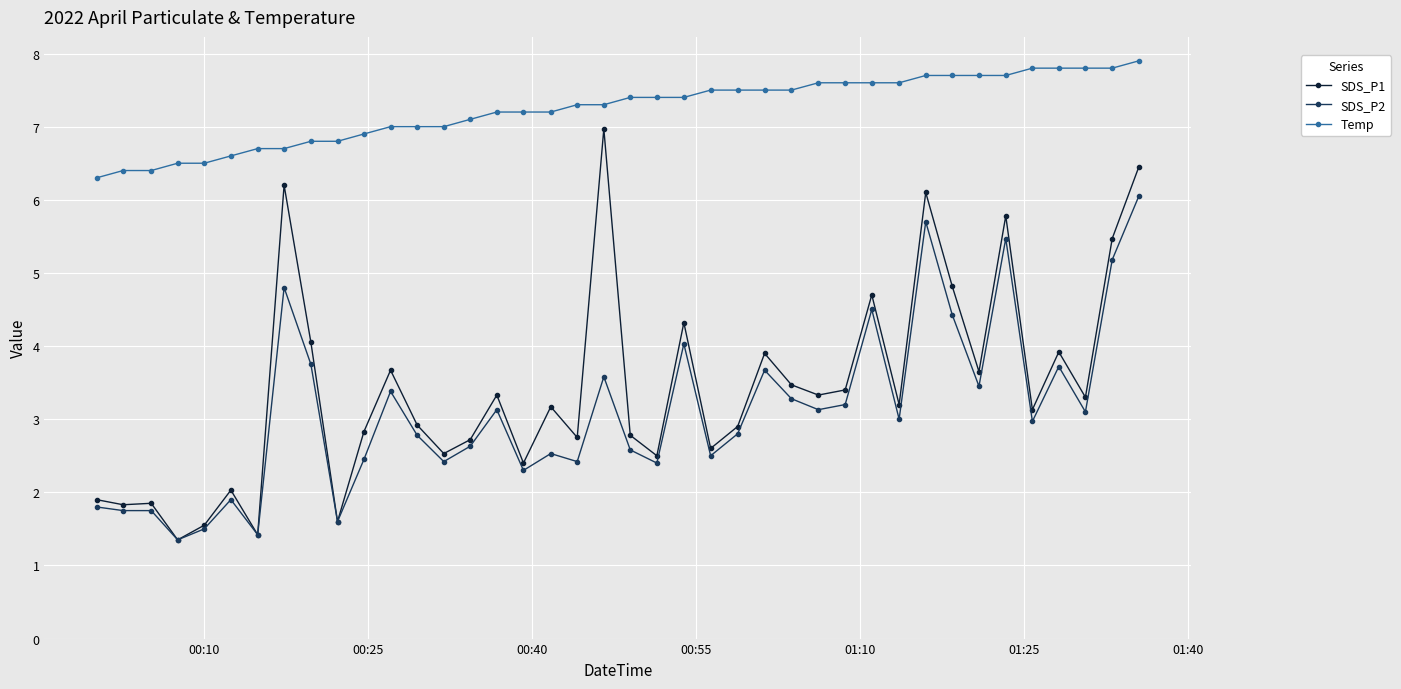

What is the maximum value shown in the chart?

7.9